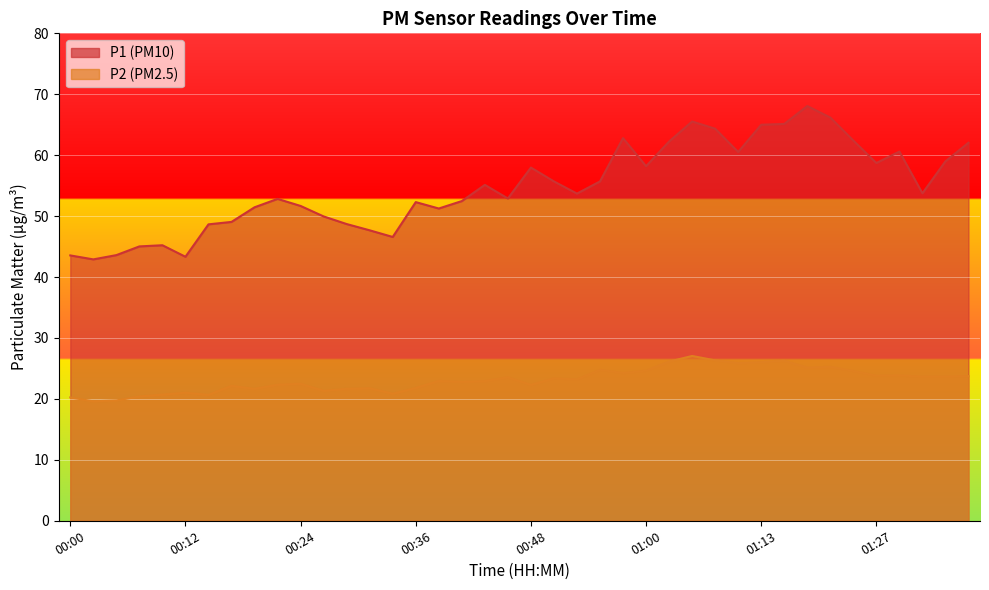

Reading left to right, transcribe all the data shown in this chart.

P1: 43.5	42.9	43.6	45.0	45.2	43.3	48.6	49.0	51.5	52.8	51.7	50.0	48.7	47.7	46.6	52.3	51.2	52.5	55.1	52.9	58.0	55.7	53.7	55.7	62.8	58.2	62.2	65.5	64.3	60.5	65.0	65.1	68.1	66.2	62.4	58.7	60.6	53.8	59.0	62.0
P2: 20.2	19.6	19.8	20.4	20.7	21.0	20.6	22.1	21.6	22.3	22.5	21.3	21.6	21.8	20.9	21.8	22.9	22.8	22.9	23.6	22.3	23.4	23.2	24.8	24.2	24.6	26.1	27.1	26.3	25.9	26.0	26.3	25.1	25.3	24.6	23.8	23.9	23.6	23.6	23.8